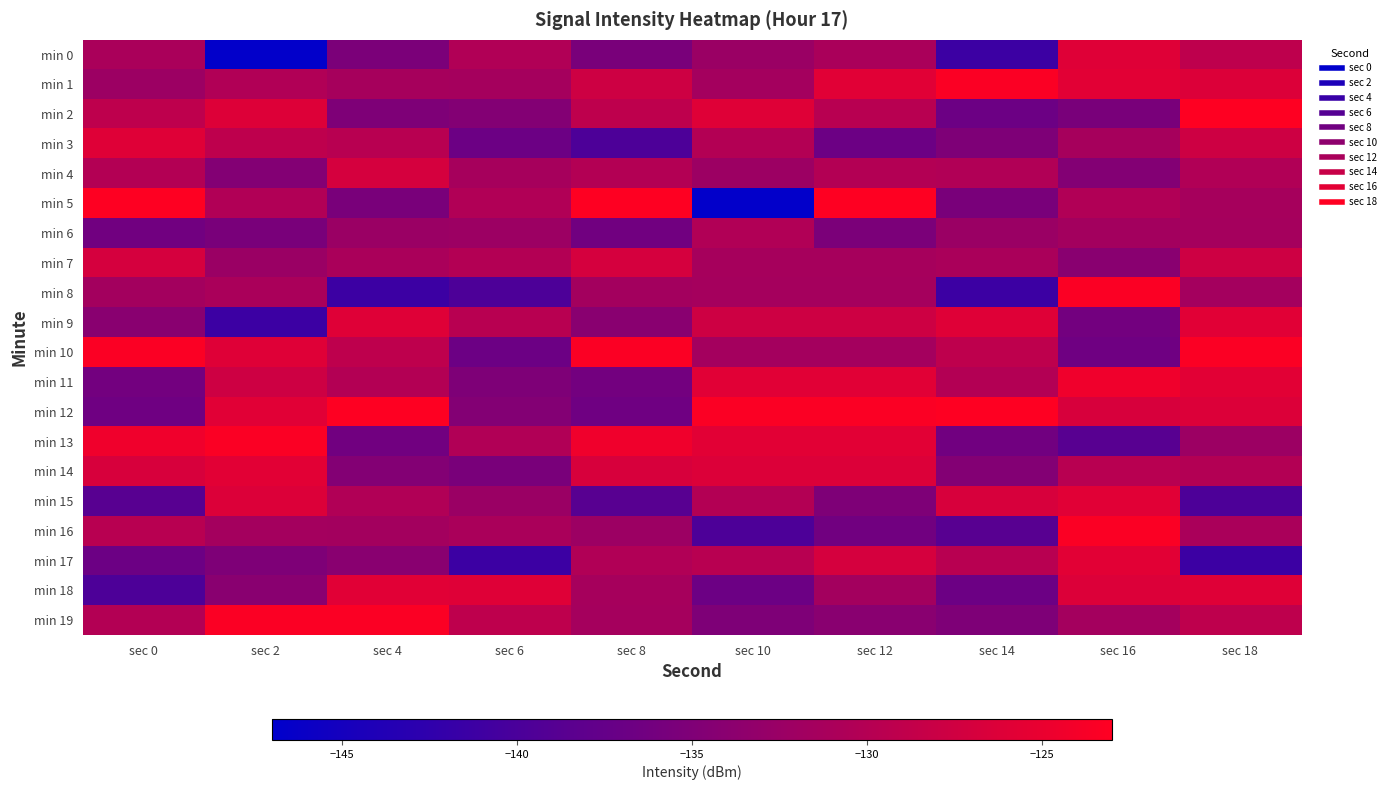

How many series are shown in this chart?

20